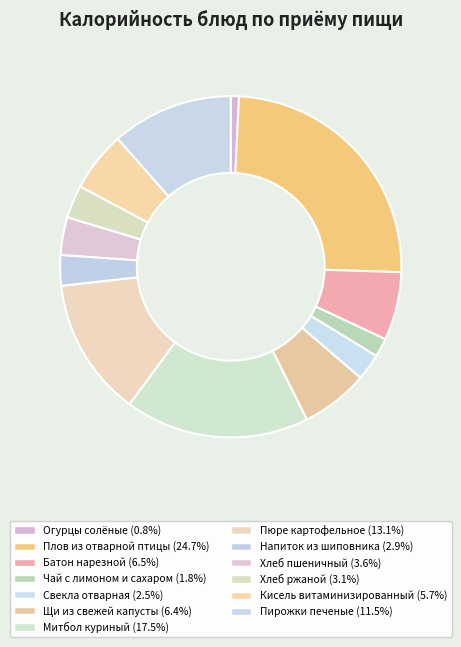

What is the total percentage of Хлеб ржаной and Батон нарезной?

9.6%